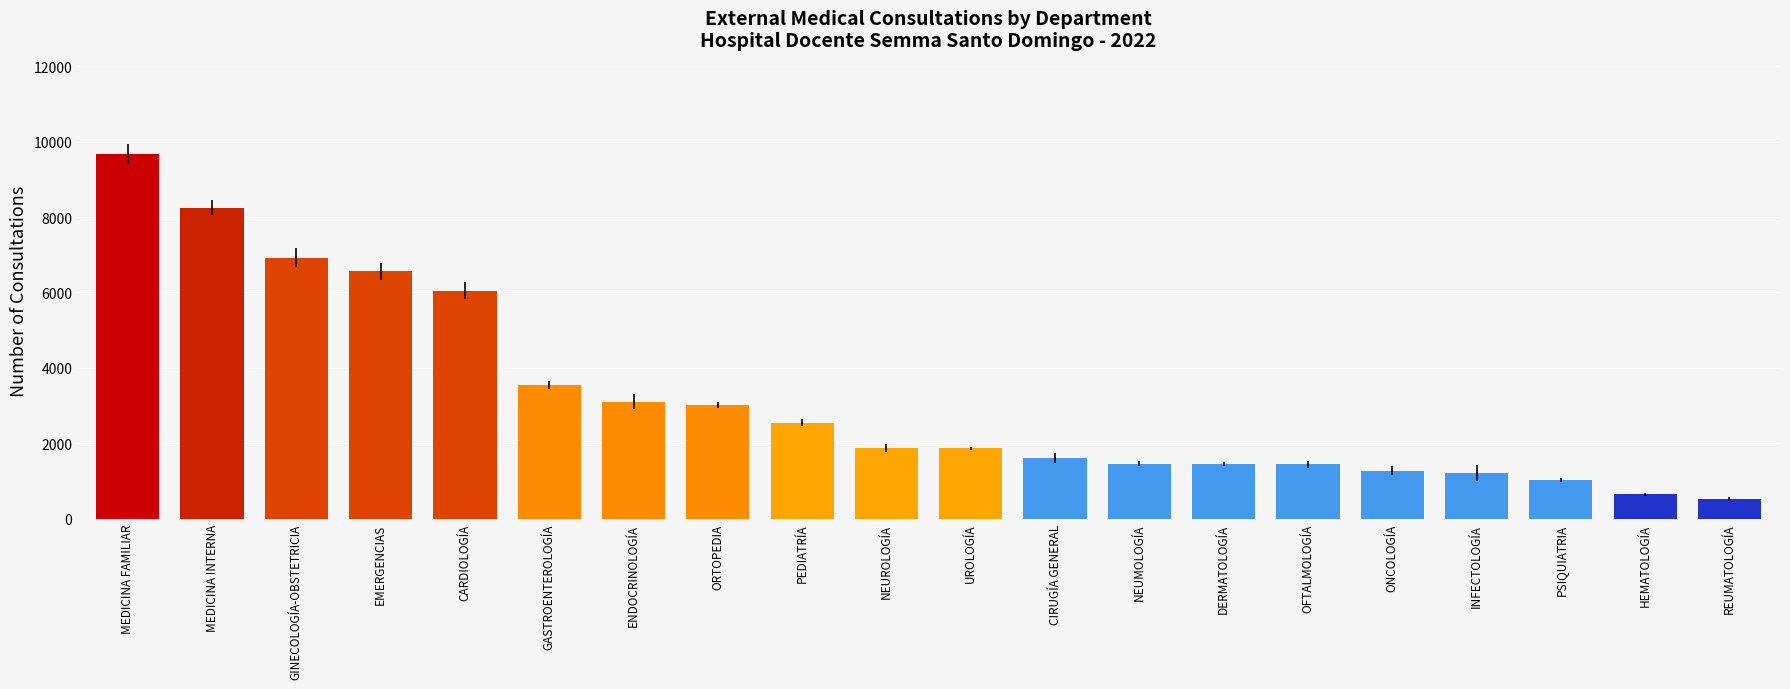

What is the sum of all values?

64136